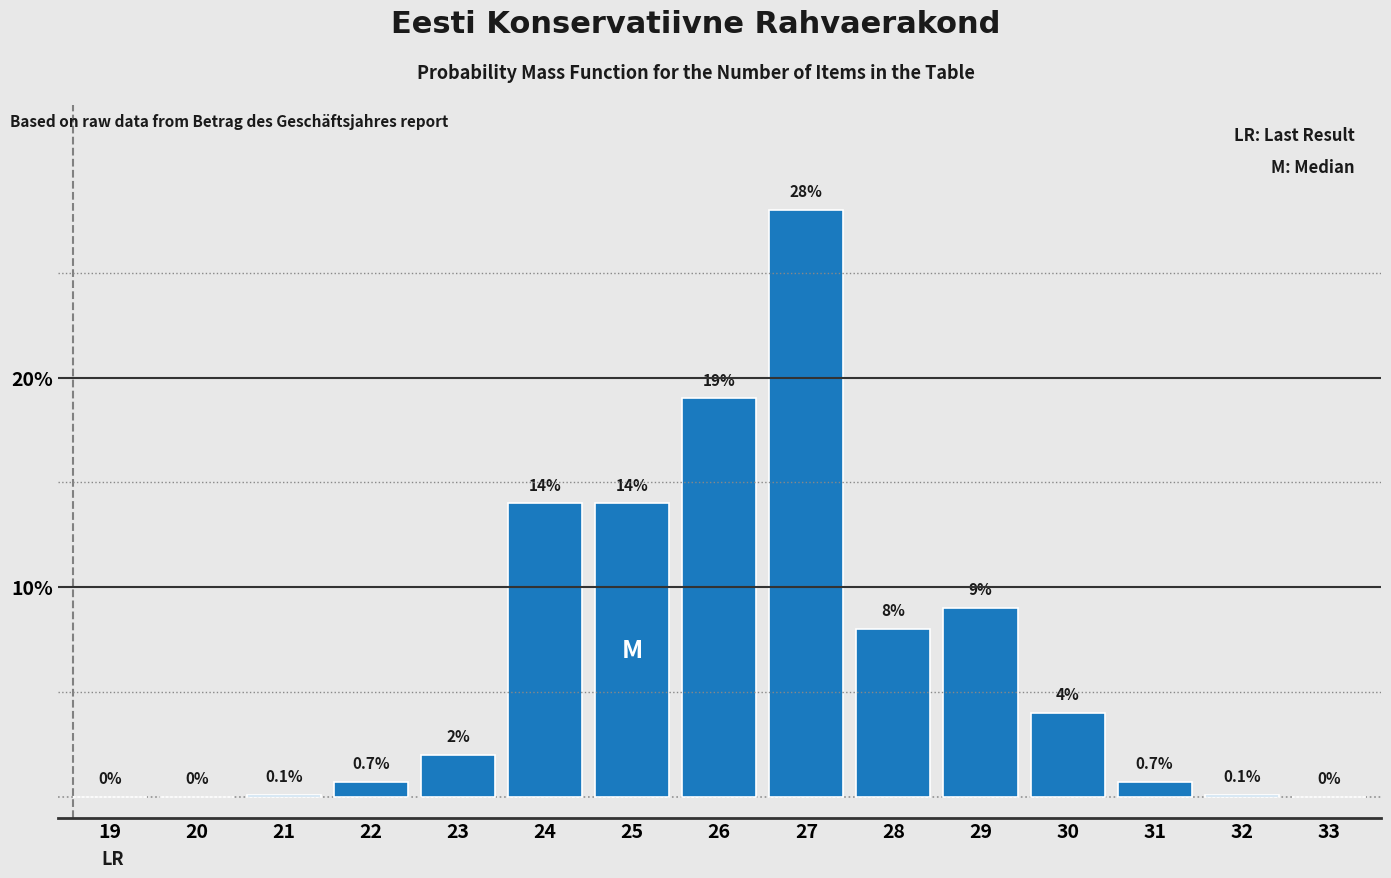

Reading left to right, extract all data points from this chart.

19=0.0	20=0.0	21=0.1	22=0.7	23=2.0	24=14.0	25=14.0	26=19.0	27=28.0	28=8.0	29=9.0	30=4.0	31=0.7	32=0.1	33=0.0